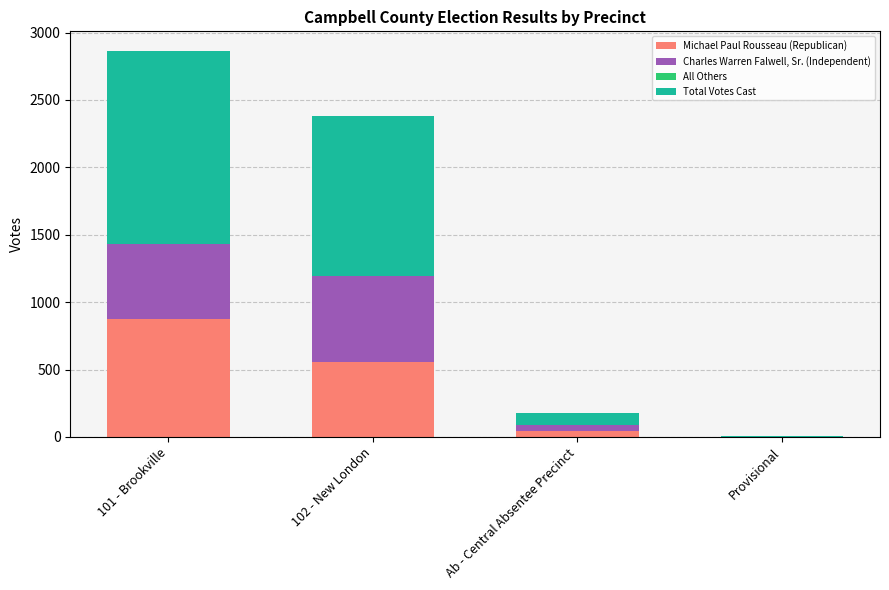

At which label does Michael Paul Rousseau (Republican) reach its peak?

101 - Brookville